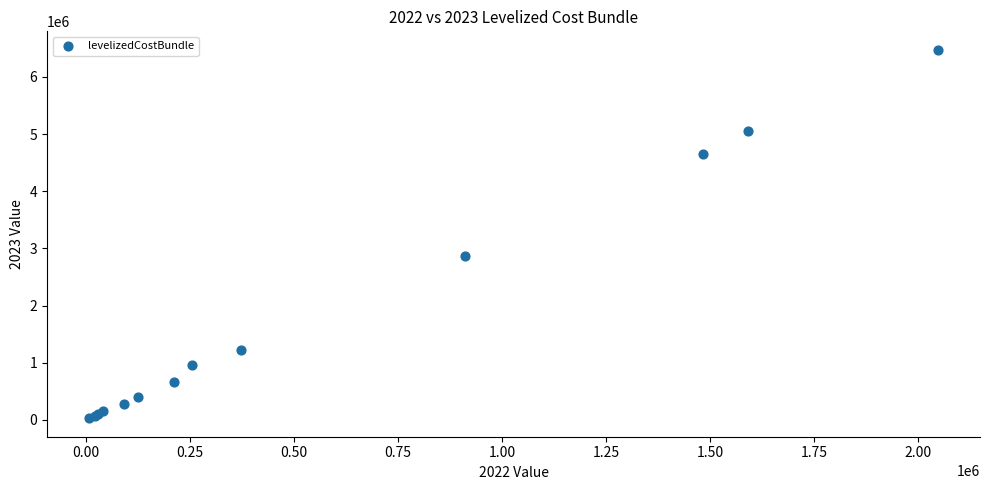

What Y value in the scatter plot is closest to 3252873?

2865304.7